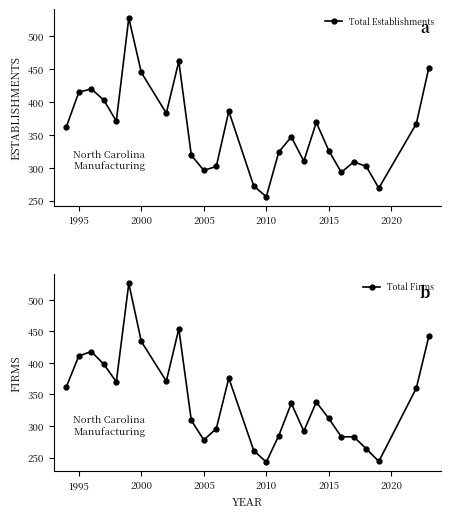

Which category has the lowest value in the Total Establishments series?

2010